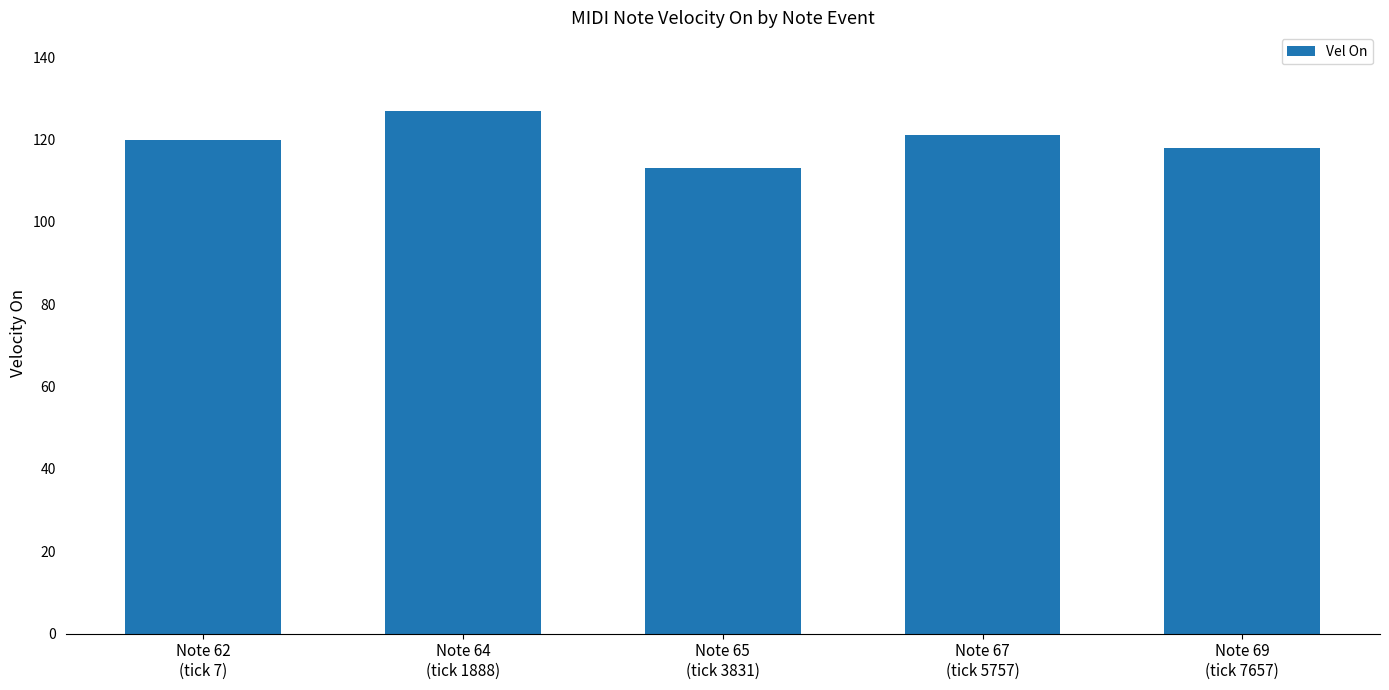

What is the greatest value displayed?

127